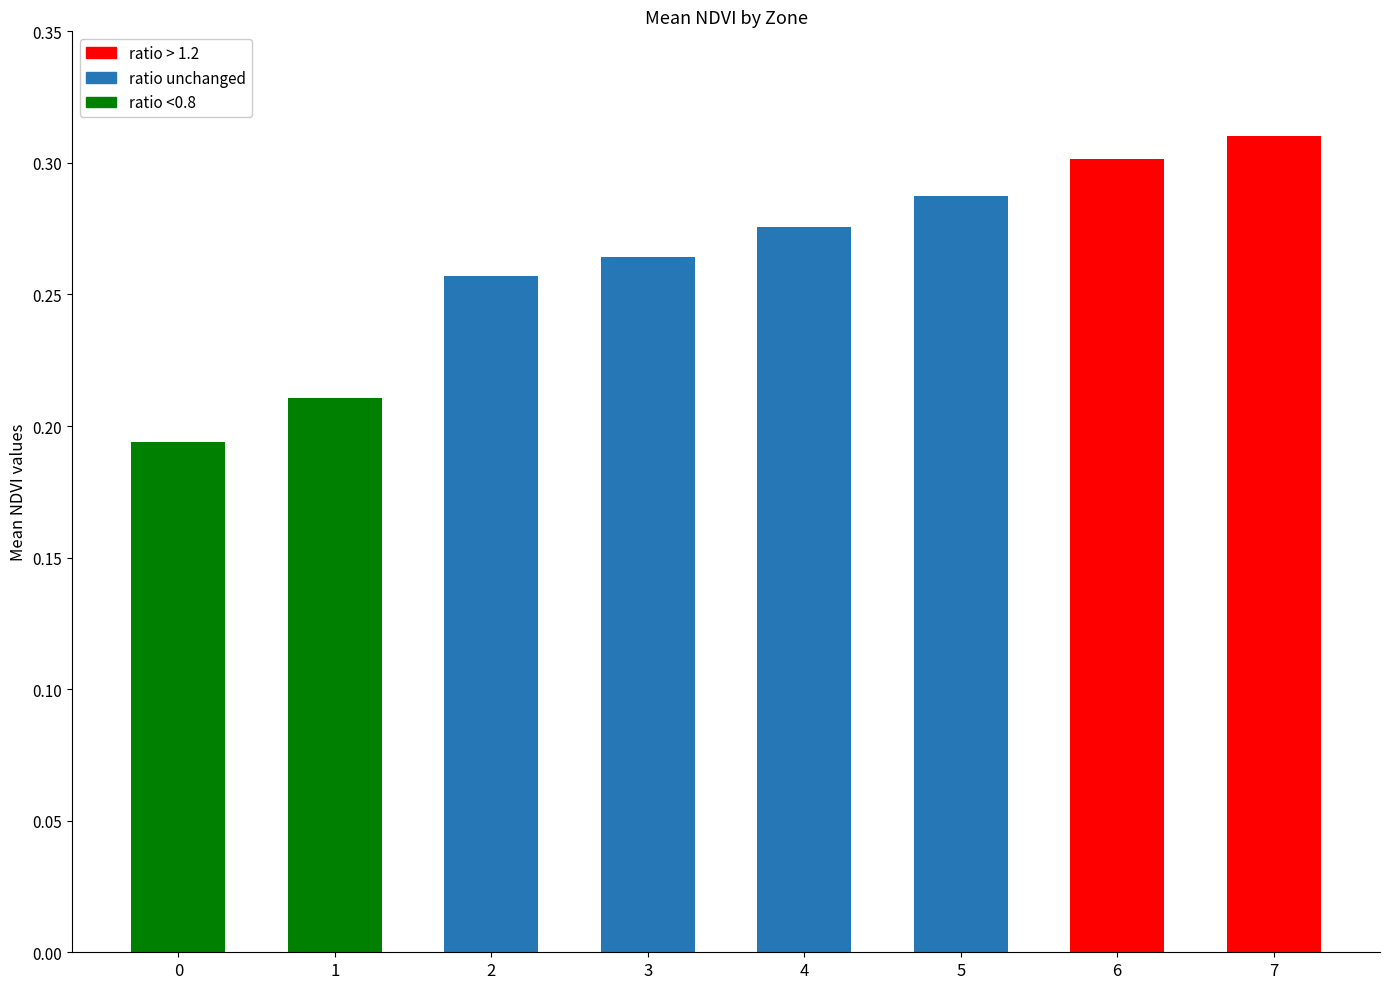

How many categories are shown in the chart?

8